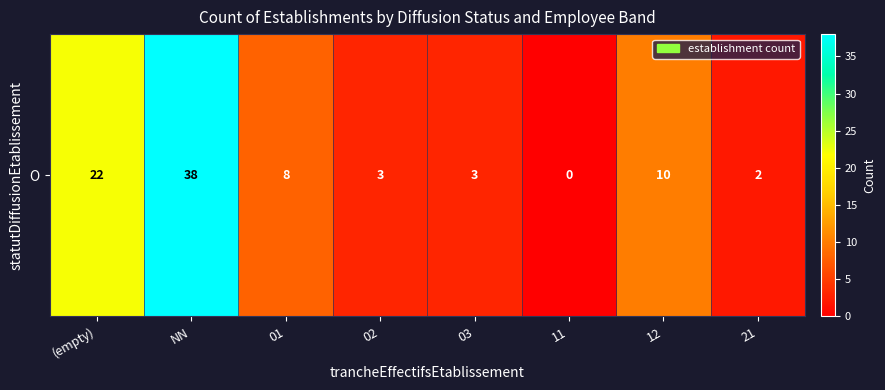

What is the sum of all values?

86